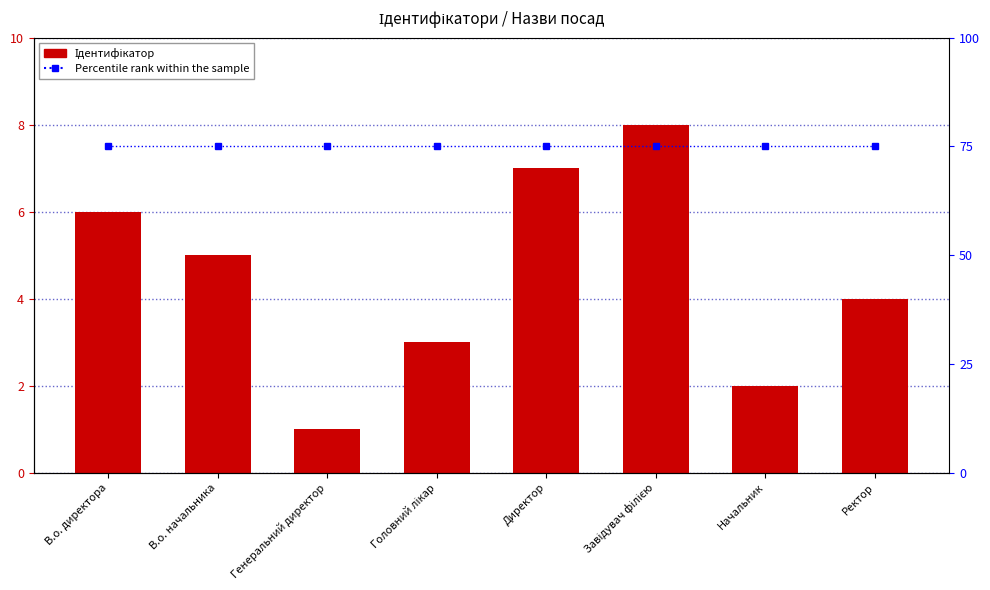

At which category does the chart reach its minimum across all series?

Генеральний директор